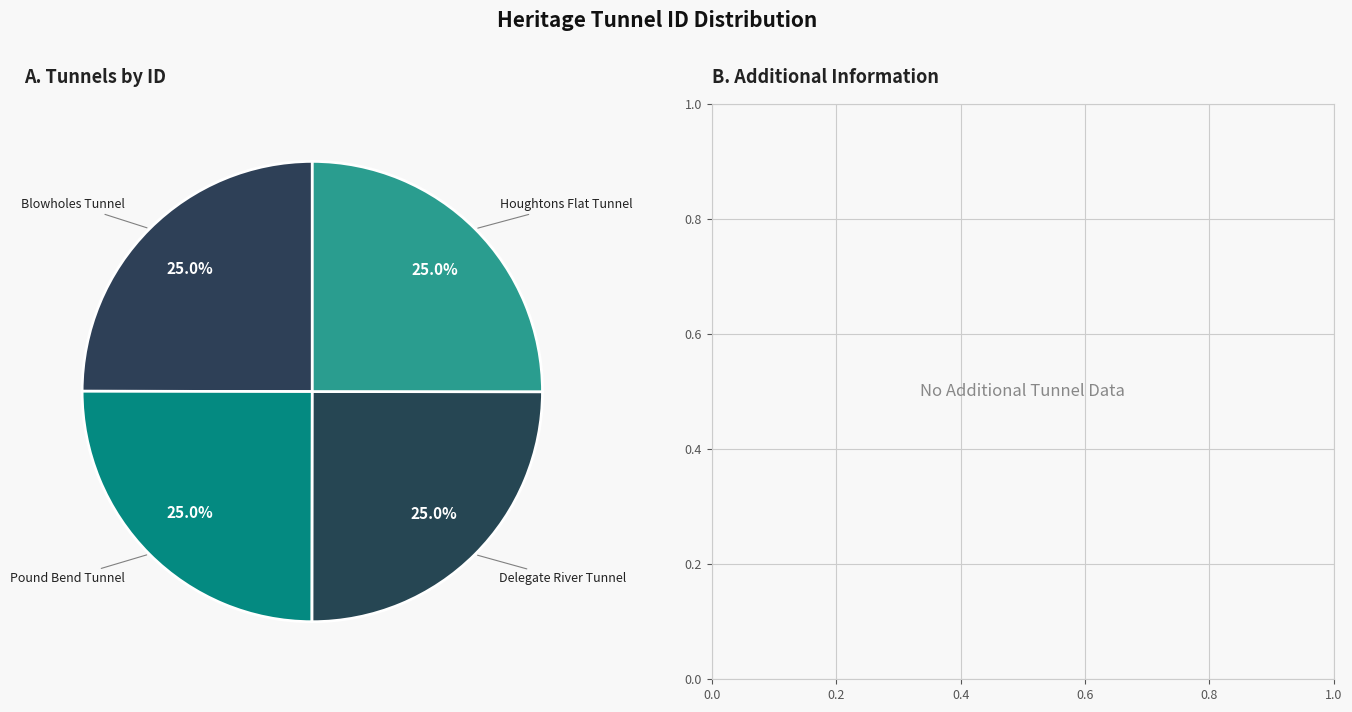

Does Blowholes Tunnel account for over 50% of the chart?

No